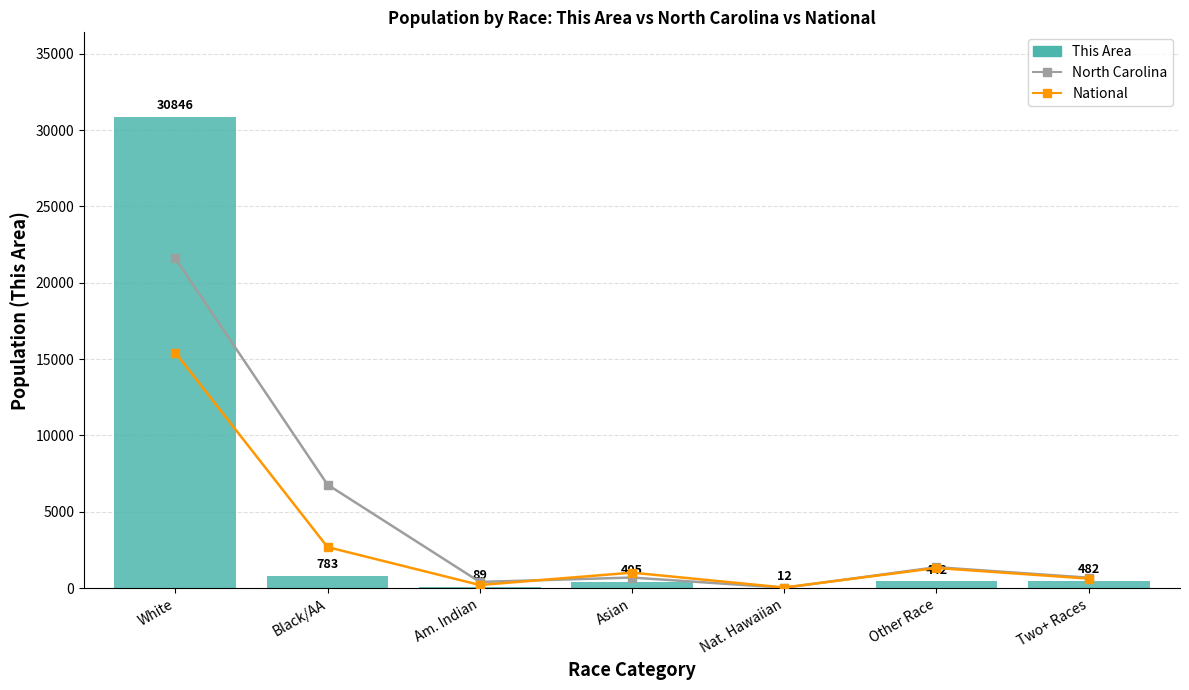

What is the label of the 5th bar from the right?

Am. Indian